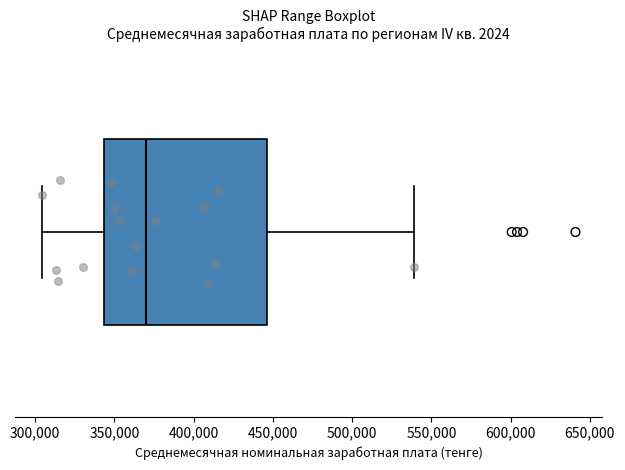

Transcribe this box plot: give where the median line is, the range the box spans, and where the two whiskers end, as read against the x-axis. The values are not printed on the chart, so give them approximately, as read against the axis.

median 370000, box 345000 to 445000, whiskers 305000 to 540000